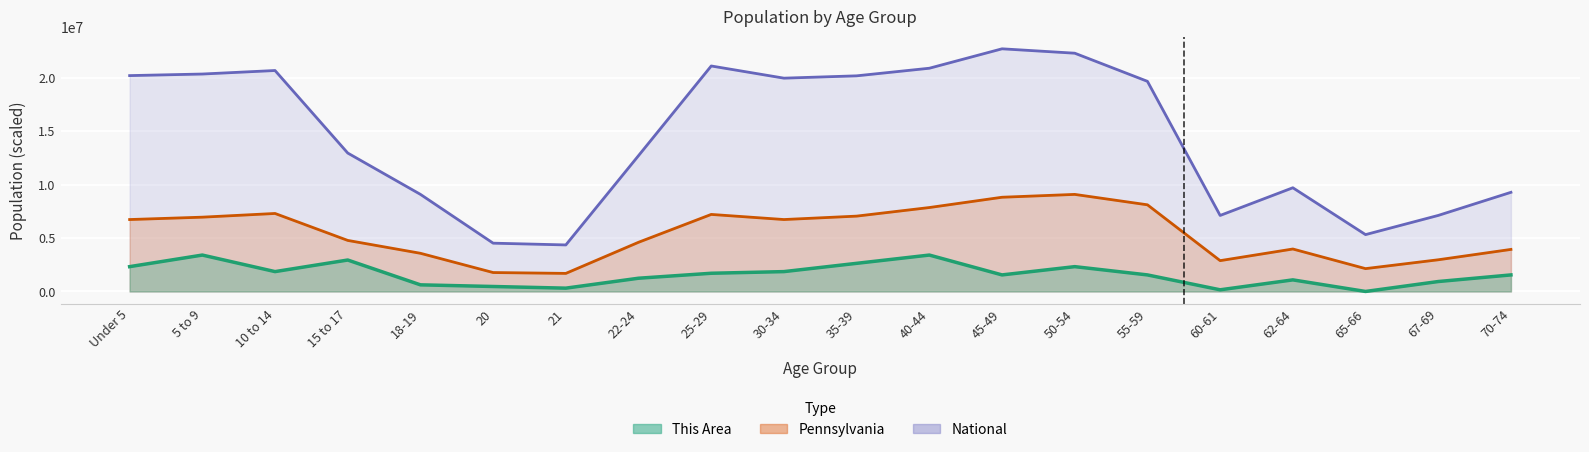

What is the difference between the highest and lowest values at 35-39?

17547509.9